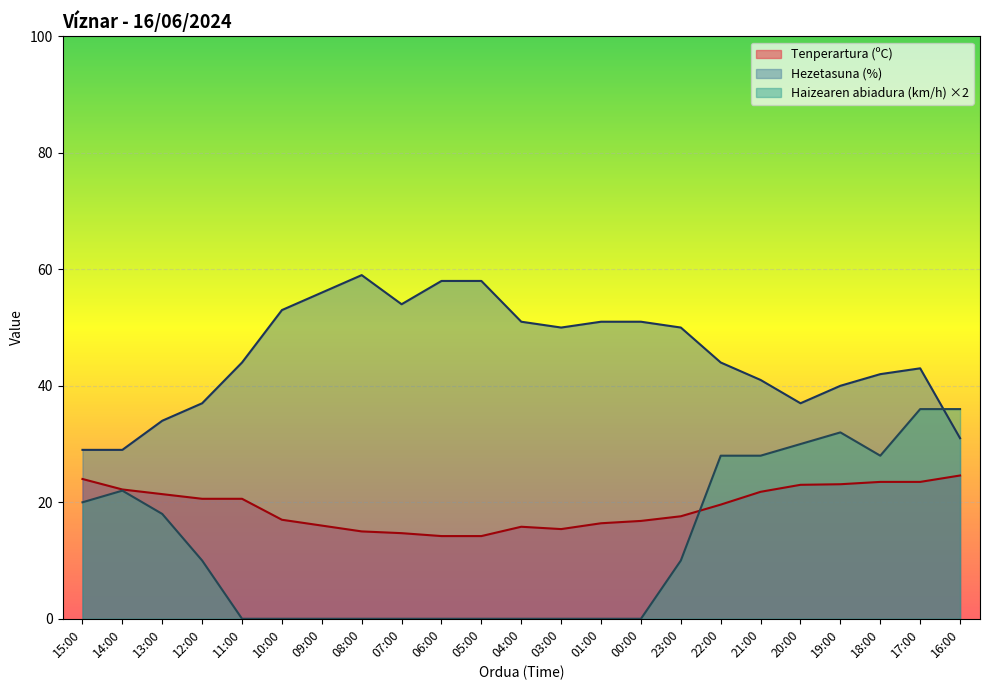

Which category has the highest value across all series?

08:00